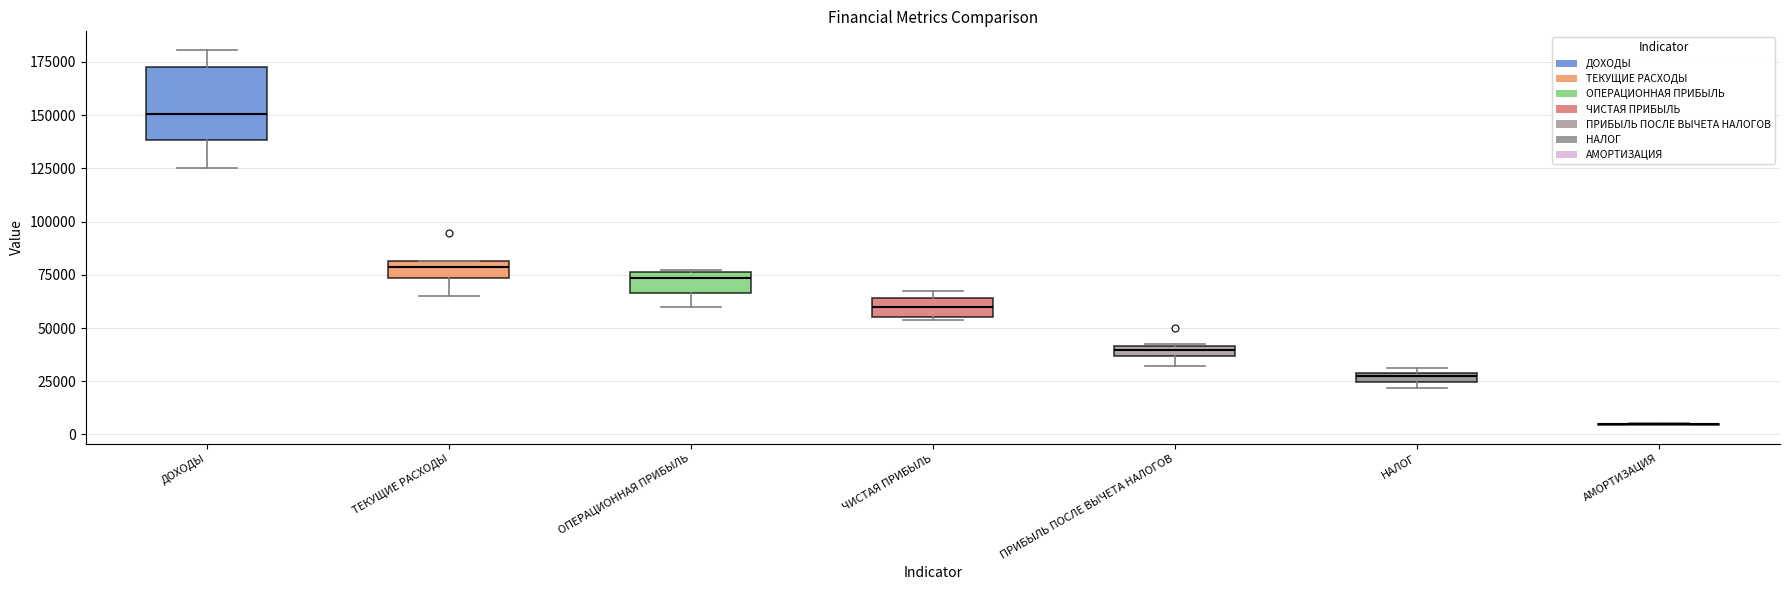

Comparing the boxes themselves (not the whiskers), which one is the tallest?

ДОХОДЫ